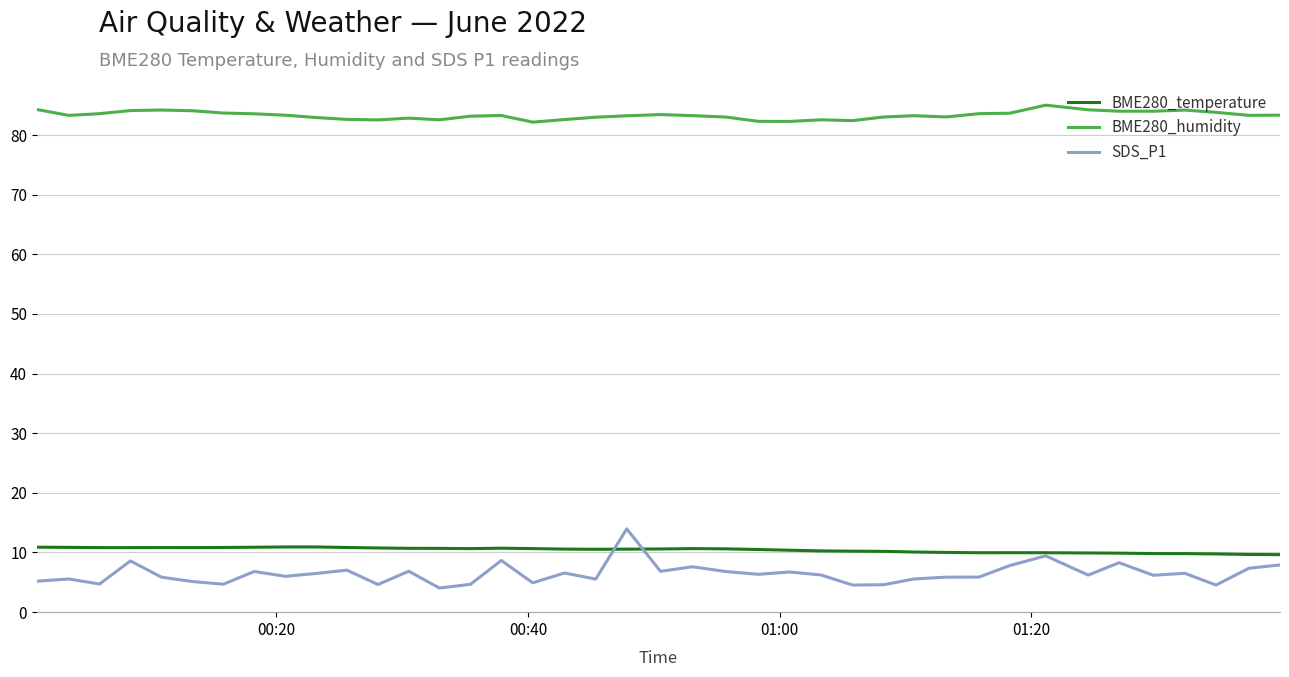

What is the maximum value shown in the chart?

85.0